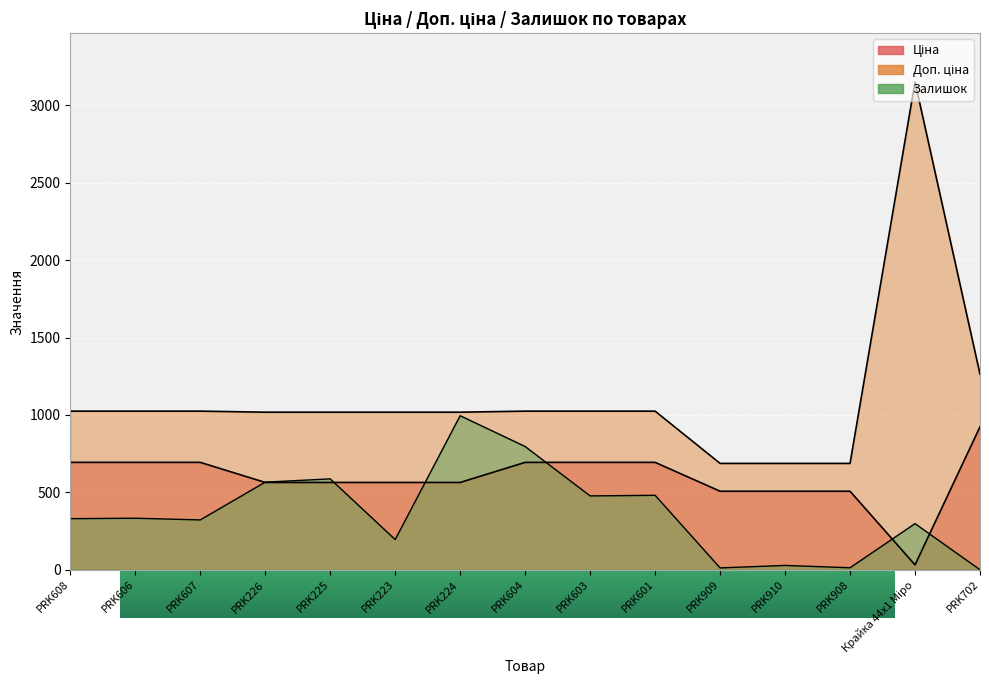

Which series has the widest spread of values?

Доп. ціна